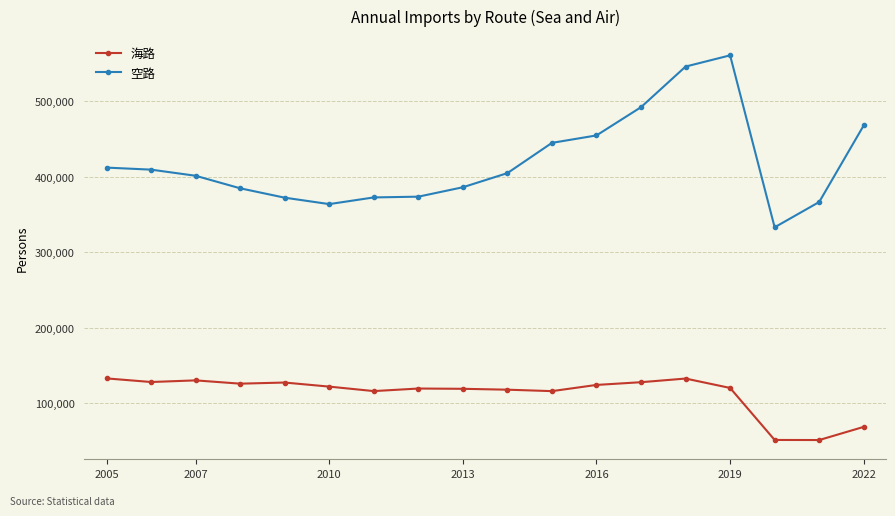

Which series has the largest total across all categories?

空路